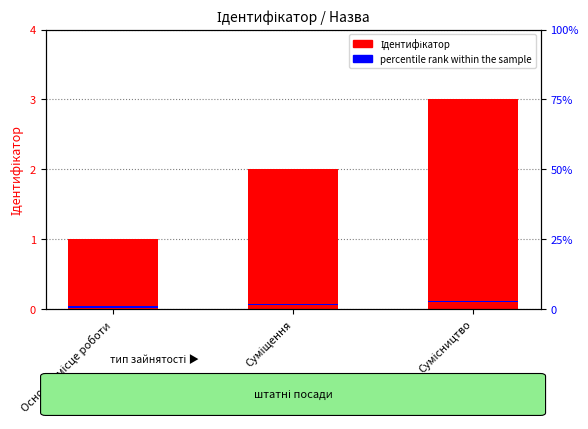

Which series has the widest spread of values?

Ідентифікатор